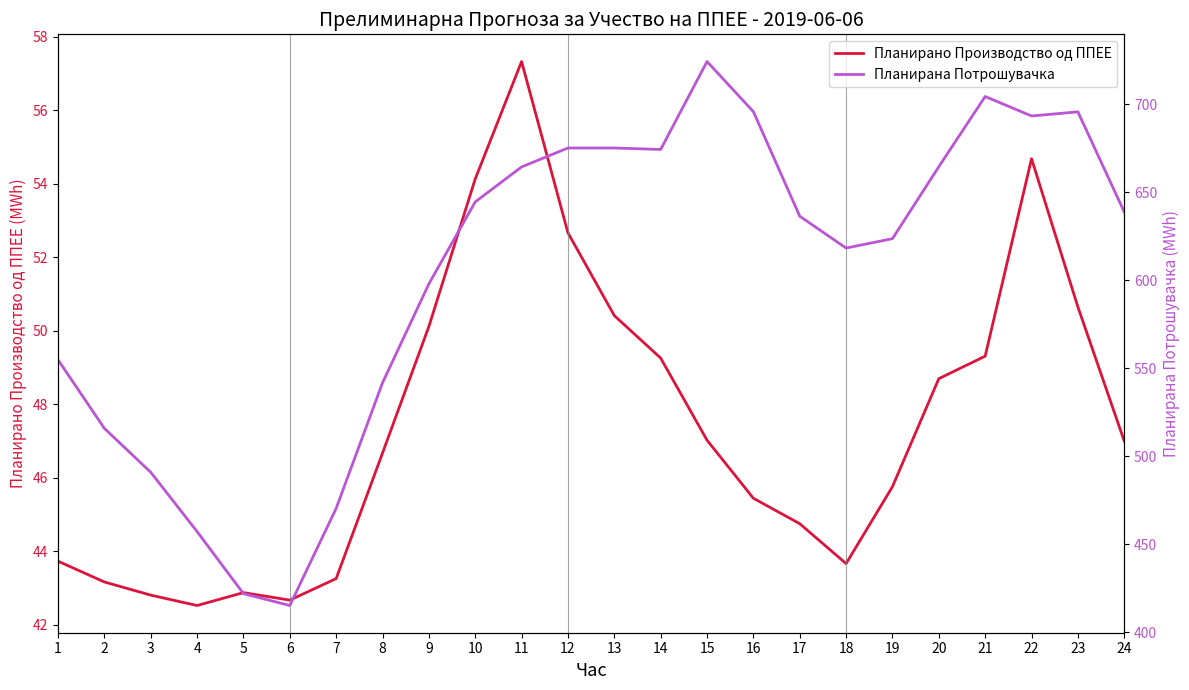

How many data points in Планирано Производство од ППЕЕ are less than 47?

12